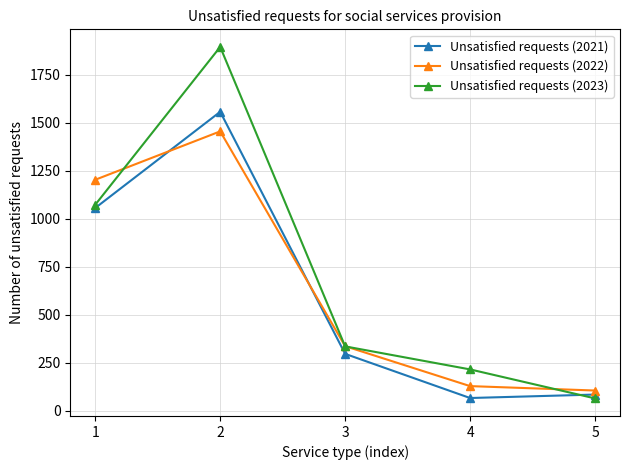

What is the highest value of the Unsatisfied requests (2023) series?

1895